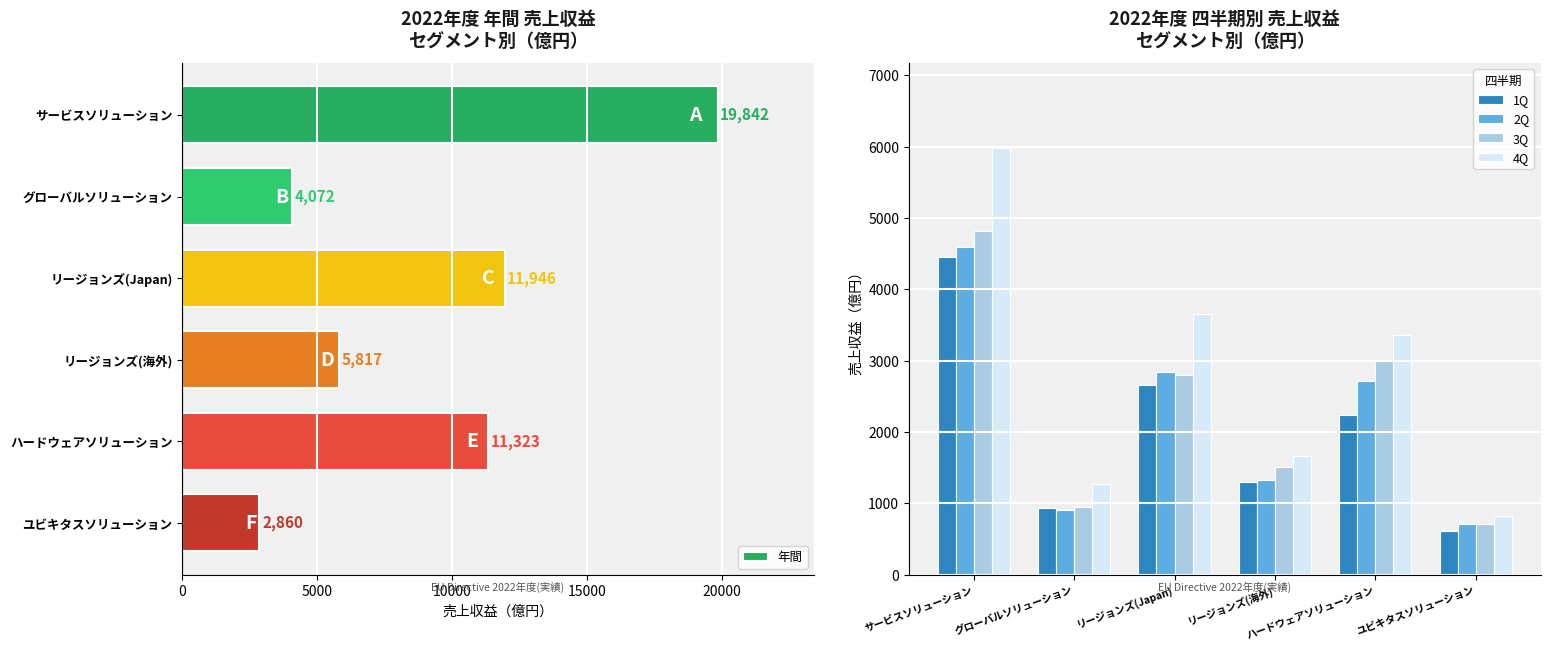

What is the difference between the second highest and minimum values in the 3Q series?

2291